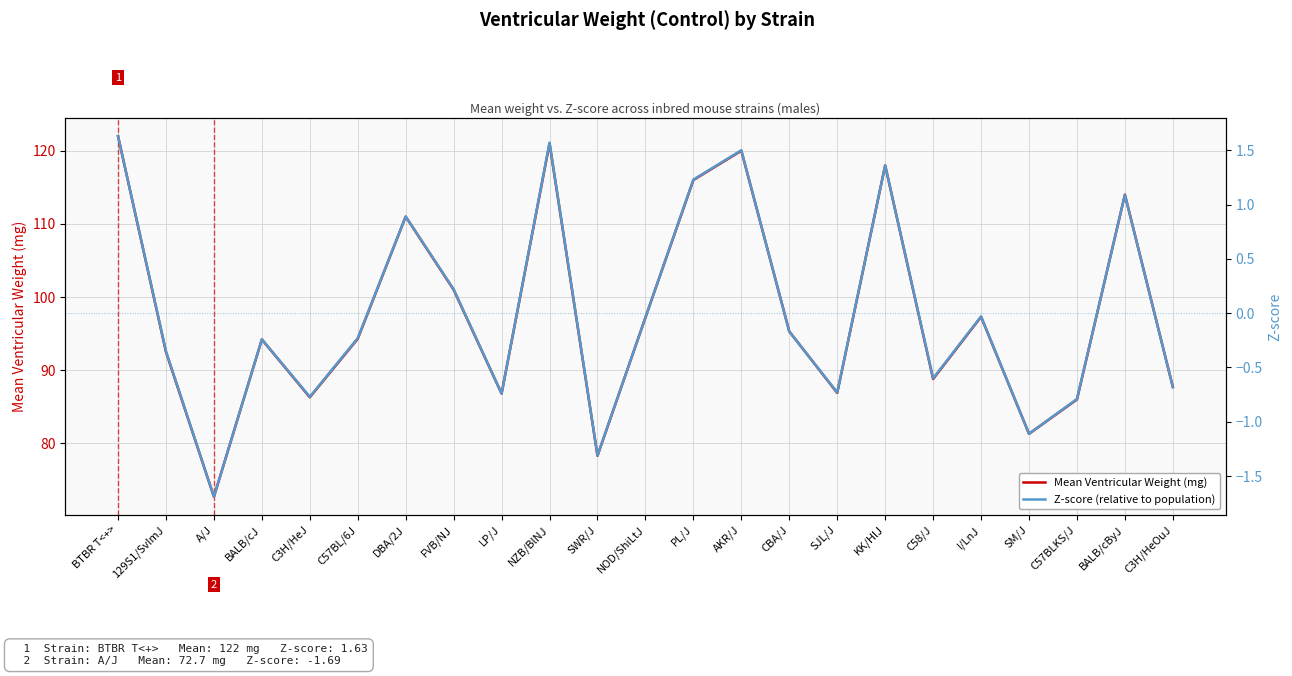

Is the value of Z-score (relative to population) at SM/J greater than the value of Mean Ventricular Weight (mg) at I/LnJ?

No